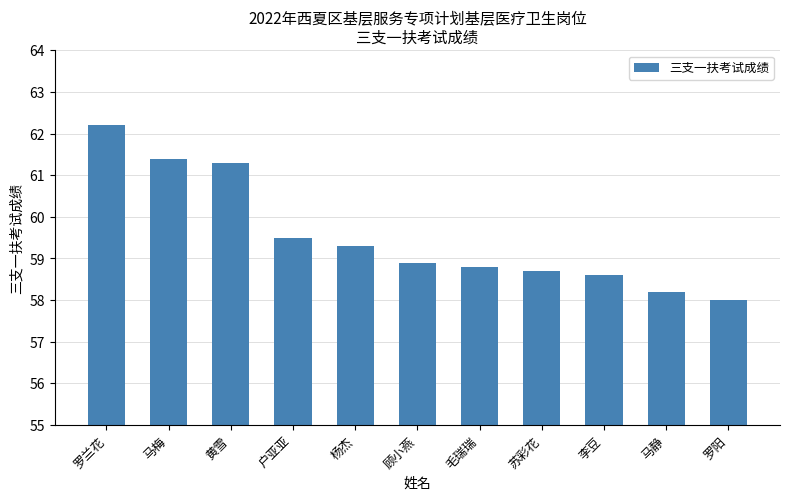

What is the approximate value at 毛瑞瑞?

58.8